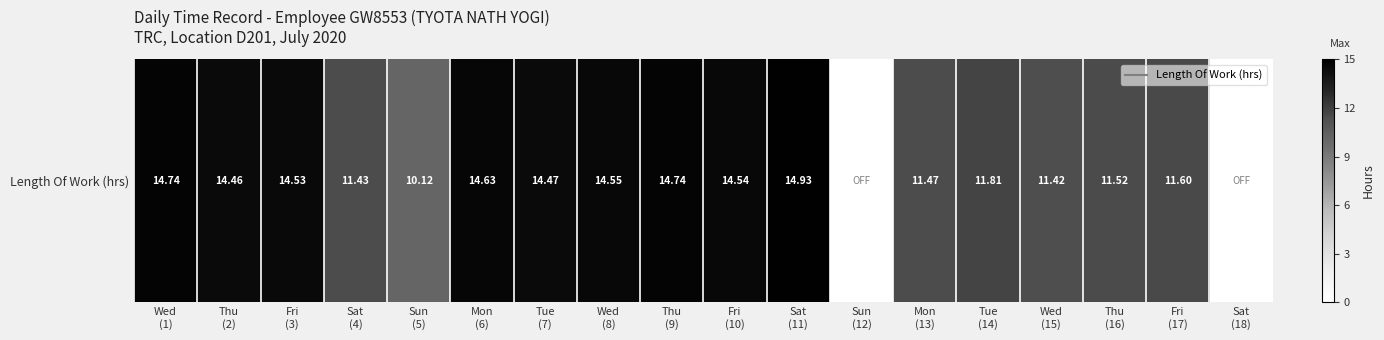

What is the sum of the values at Wed
(8) and Tue
(7)?

29.0